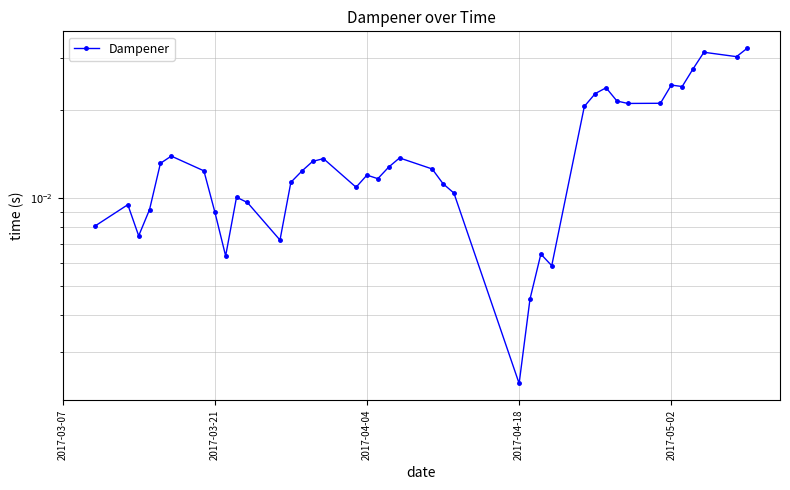

Does the chart display data point markers on the line(s)?

Yes